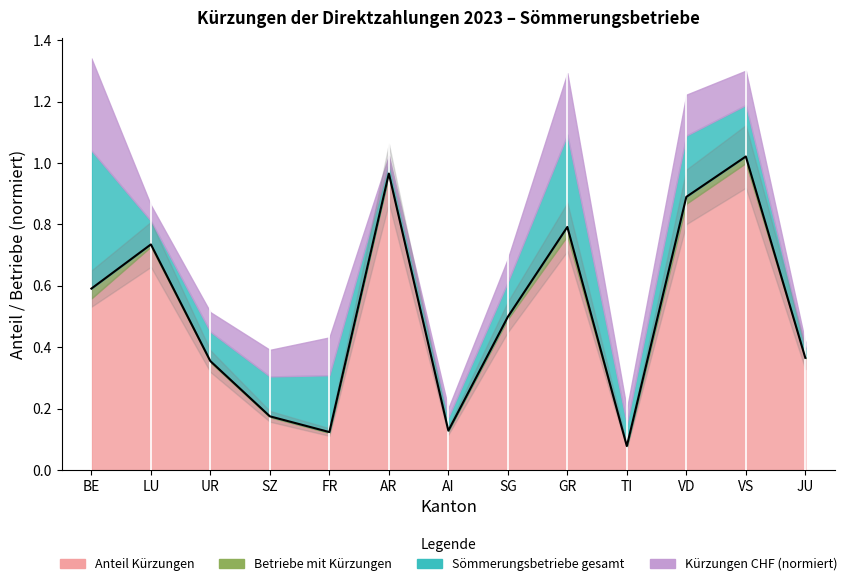

Rank the categories by value from highest to lowest.

VS, AR, VD, GR, LU, BE, SG, JU, UR, SZ, AI, FR, TI